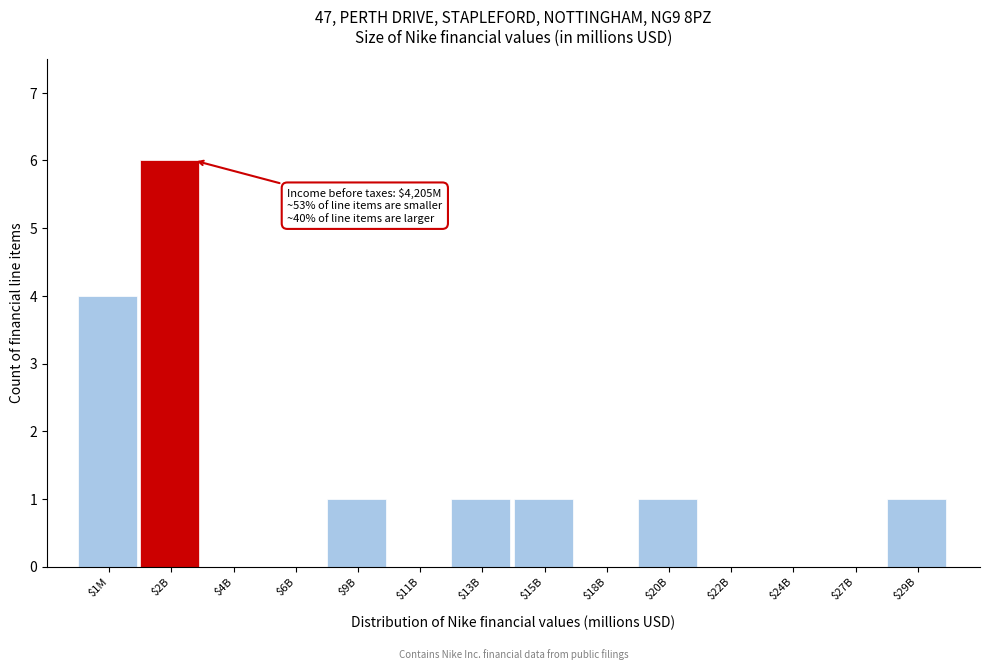

Where is the data nearest to the value 3?

$1M